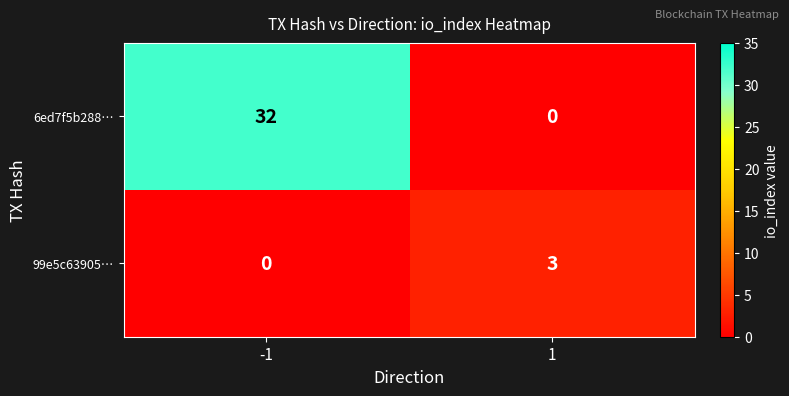

How many data points does each series have?

2